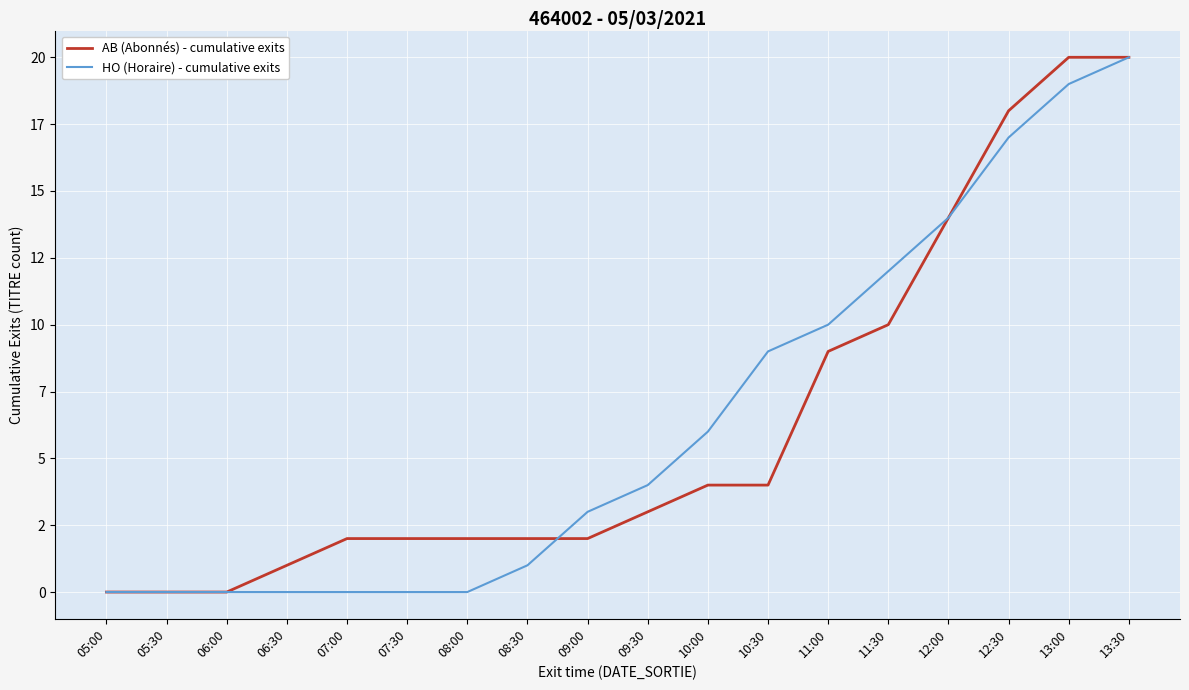

What is the spread (max minus min) of values at 09:00?

1